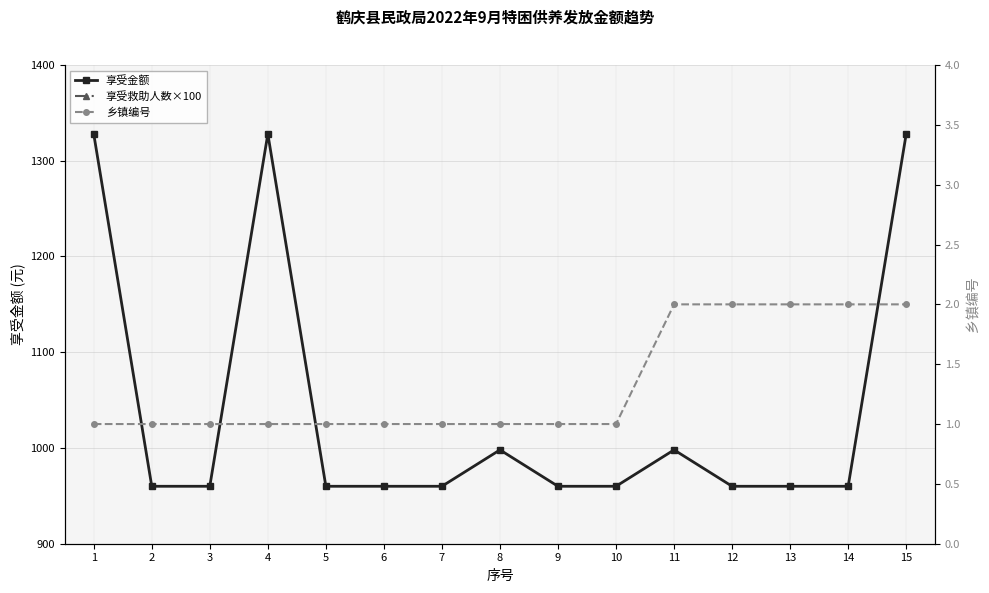

What is the spread (max minus min) of values at 2?

959